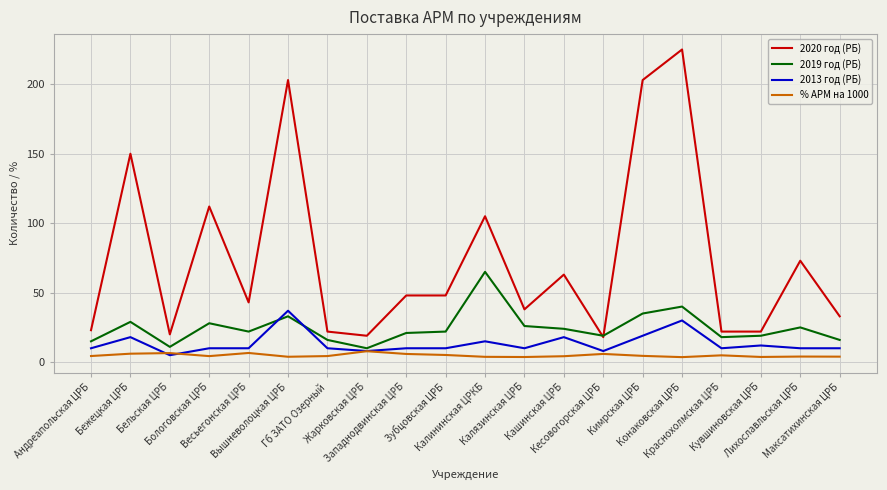

Which series has the largest range (max minus min)?

2020 год (РБ)